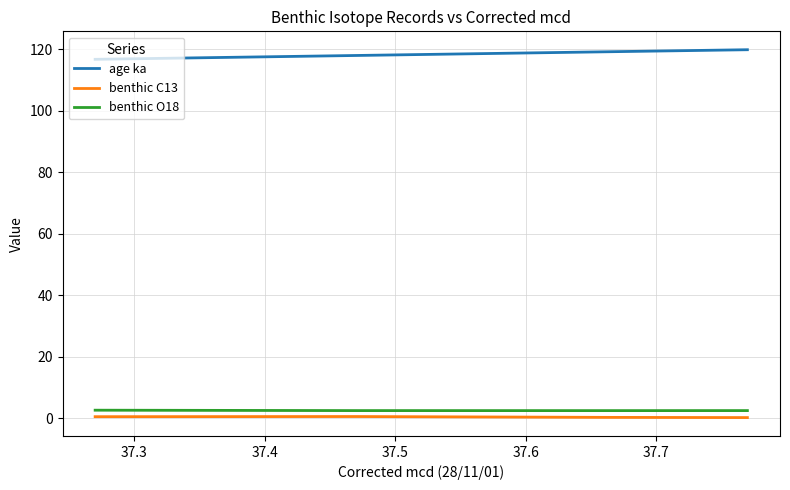

What is the maximum value for age ka?

119.8